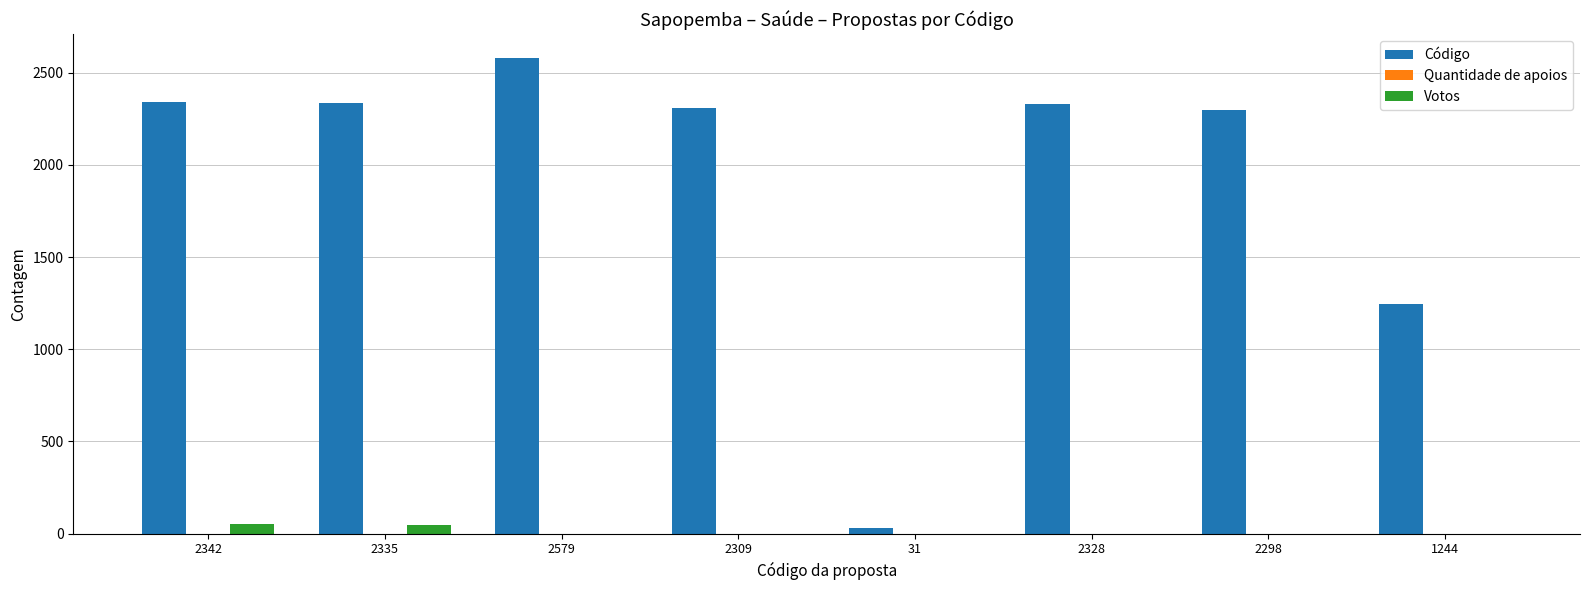

What is the sum of all Código values?

15466